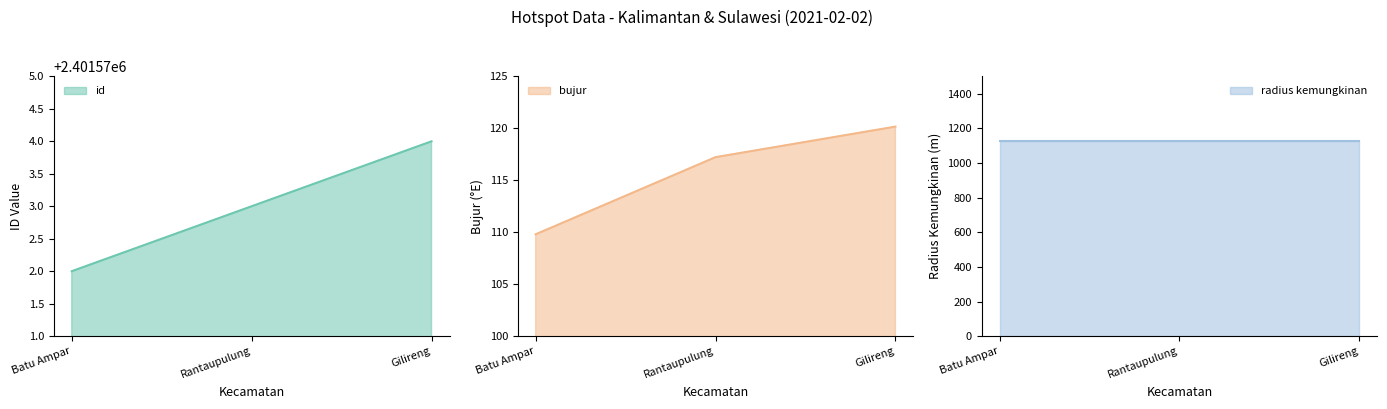

Which series has the largest total across all categories?

id